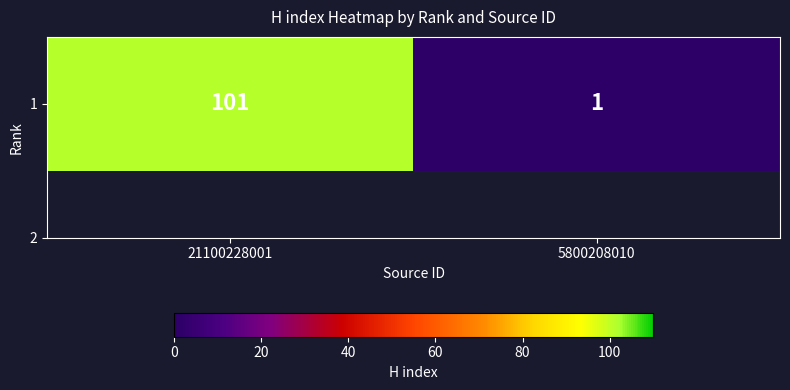

The chart shows a value of 101 at 21100228001. True or false?

True